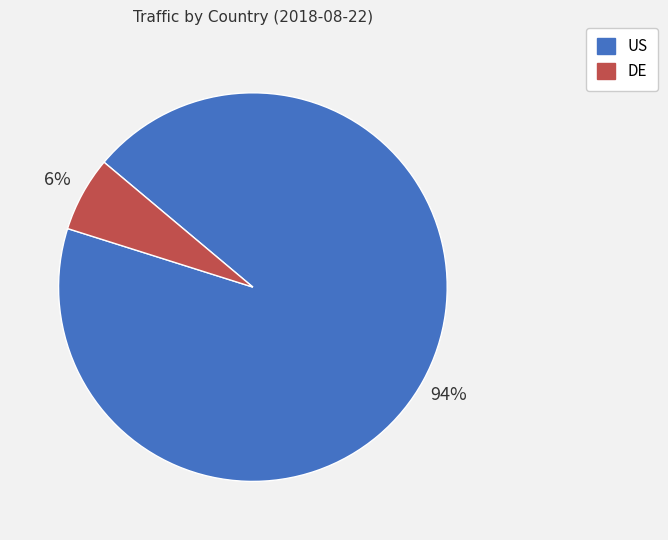

Is there a majority slice in this chart?

Yes